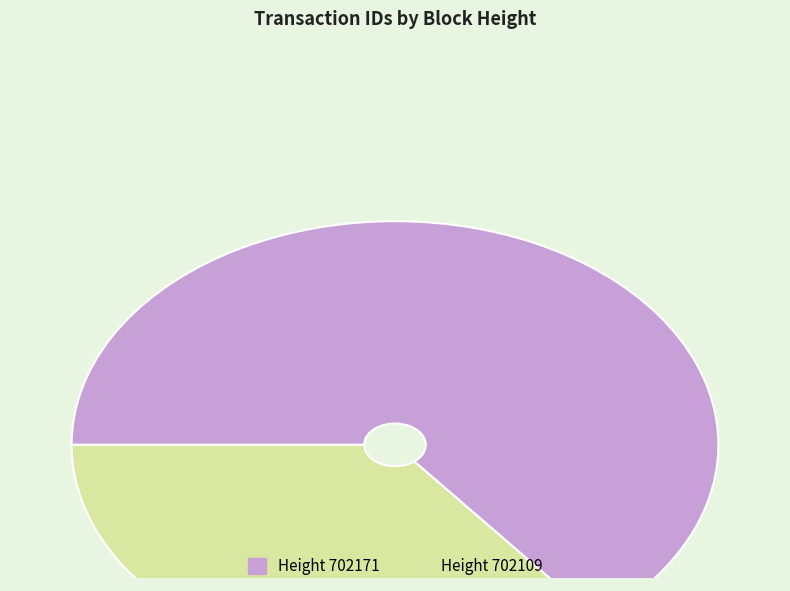

How many slices are in this pie chart?

2